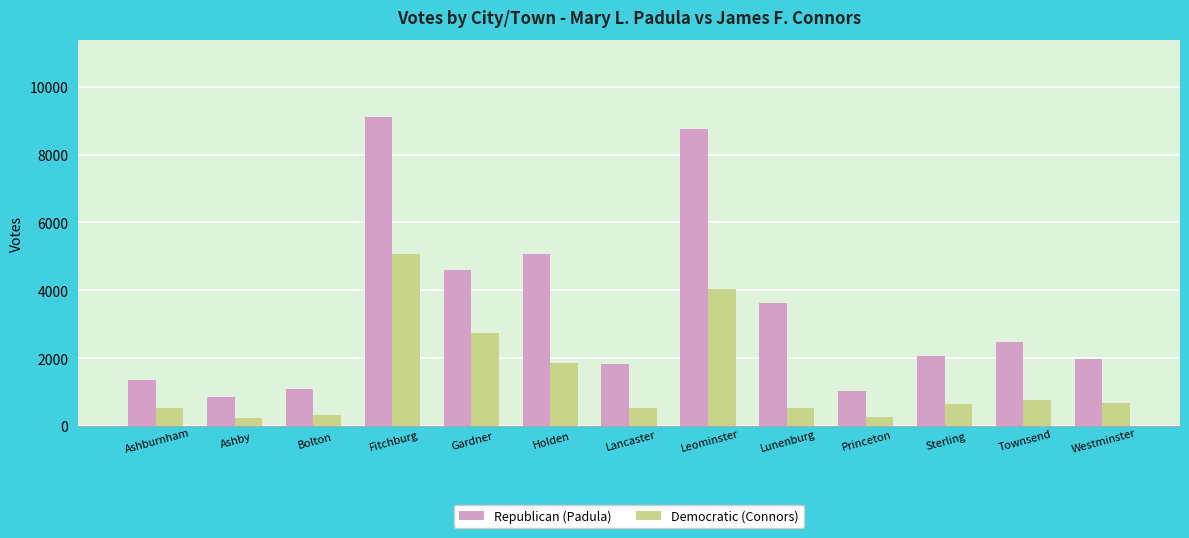

What position from the left is Gardner?

5